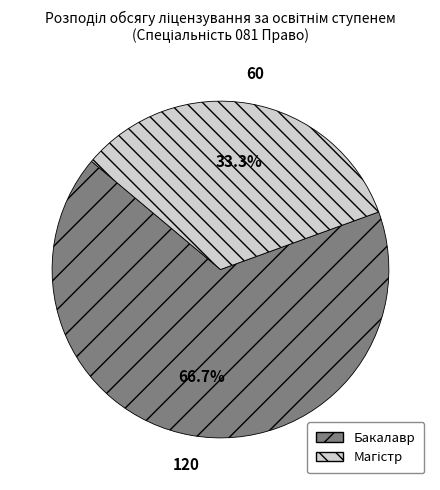

How much of the chart is everything except Бакалавр?

33.3%